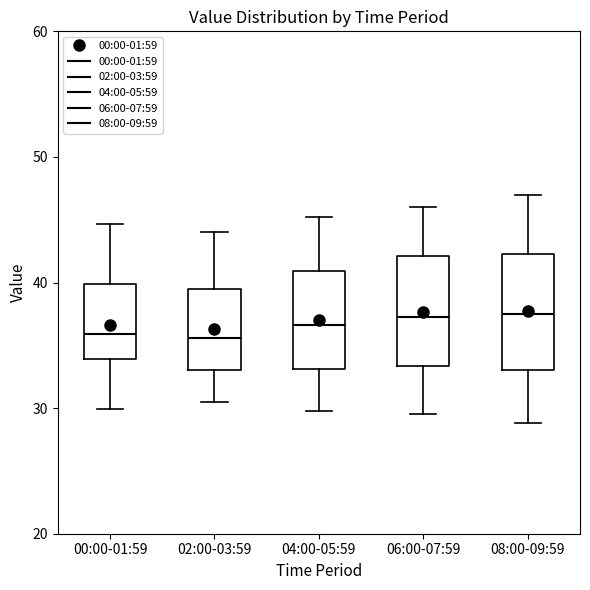

Reading left to right, transcribe this box plot: for each box, give where its median line is, the range the box spans, and where its two whiskers end, as read against the y-axis. The values are not printed on the chart, so give them approximately, as read against the axis.

00:00-01:59: median 36, box 34 to 40, whiskers 30 to 45
02:00-03:59: median 36, box 33 to 40, whiskers 31 to 44
04:00-05:59: median 37, box 33 to 41, whiskers 30 to 45
06:00-07:59: median 37, box 33 to 42, whiskers 30 to 46
08:00-09:59: median 38, box 33 to 42, whiskers 29 to 47